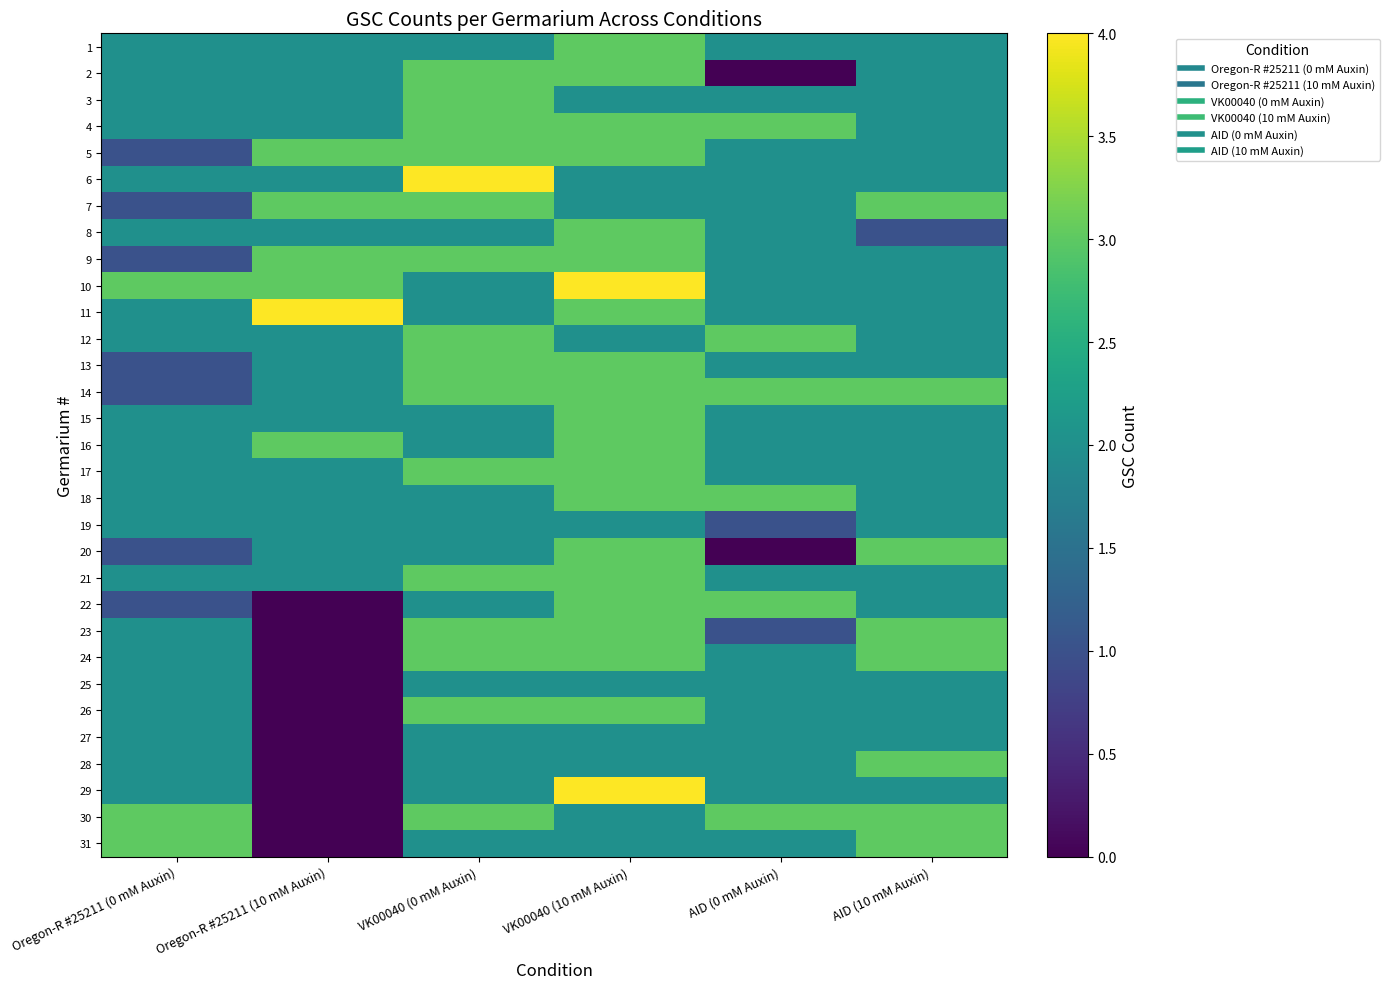

At VK00040 (10 mM Auxin), list the series in order from smallest to largest.

3, 6, 7, 12, 19, 25, 27, 28, 30, 31, 1, 2, 4, 5, 8, 9, 11, 13, 14, 15, 16, 17, 18, 20, 21, 22, 23, 24, 26, 10, 29